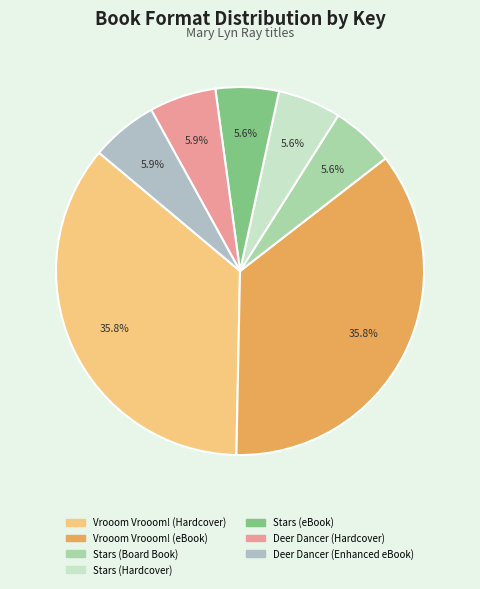

What percentage is the Stars (Board Book) slice, to the nearest percent?

6%